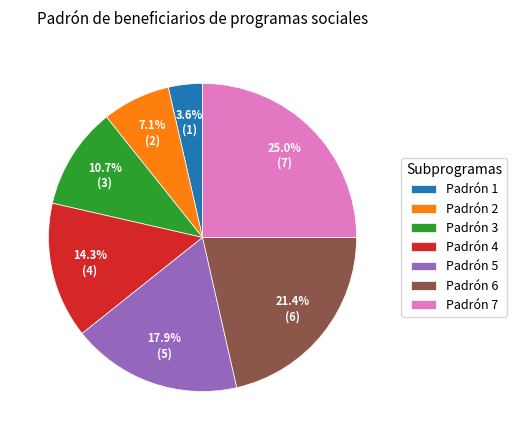

To the nearest percent, what is the average slice percentage?

14%